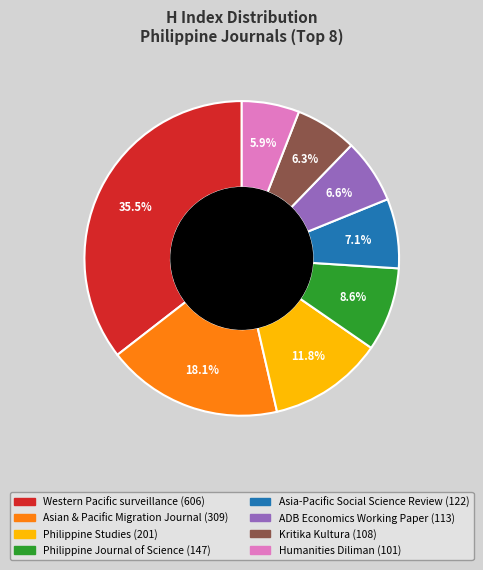

Combined, what portion of the pie is Philippine Studies and Asia-Pacific Social Science Review?

18.9%